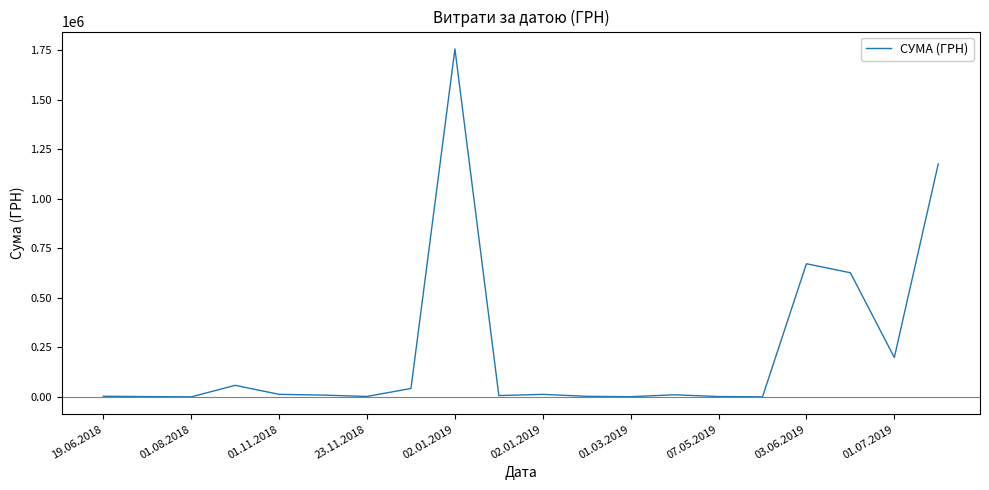

What is the maximum value shown in the chart?

1755310.5